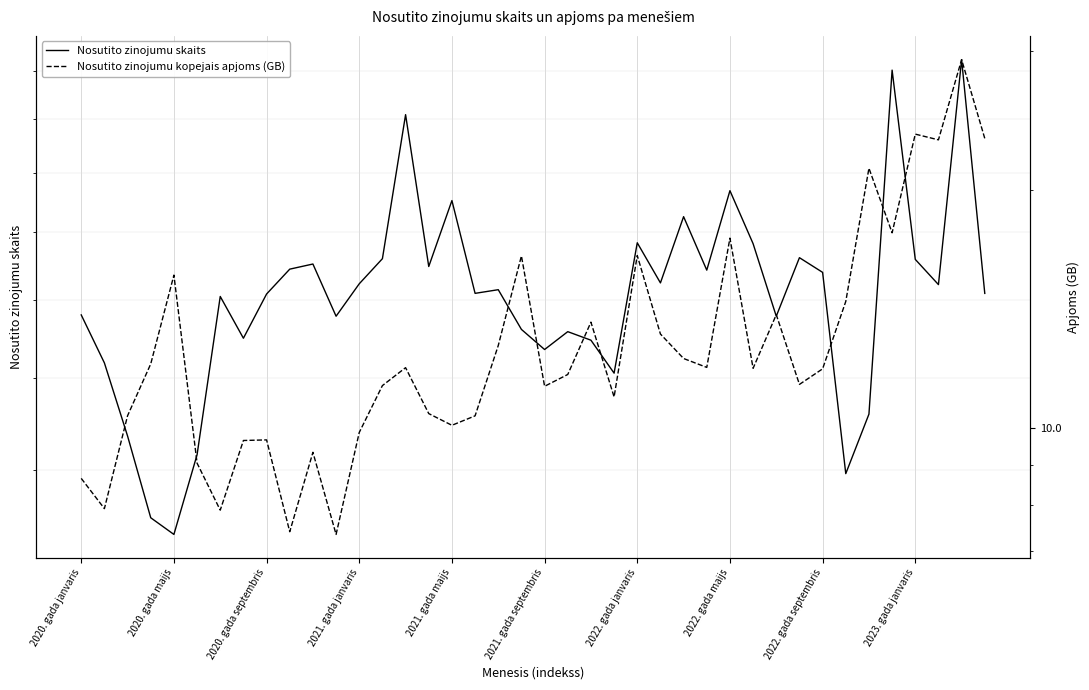

At which label is Nosutito zinojumu skaits closest to 195638?

29